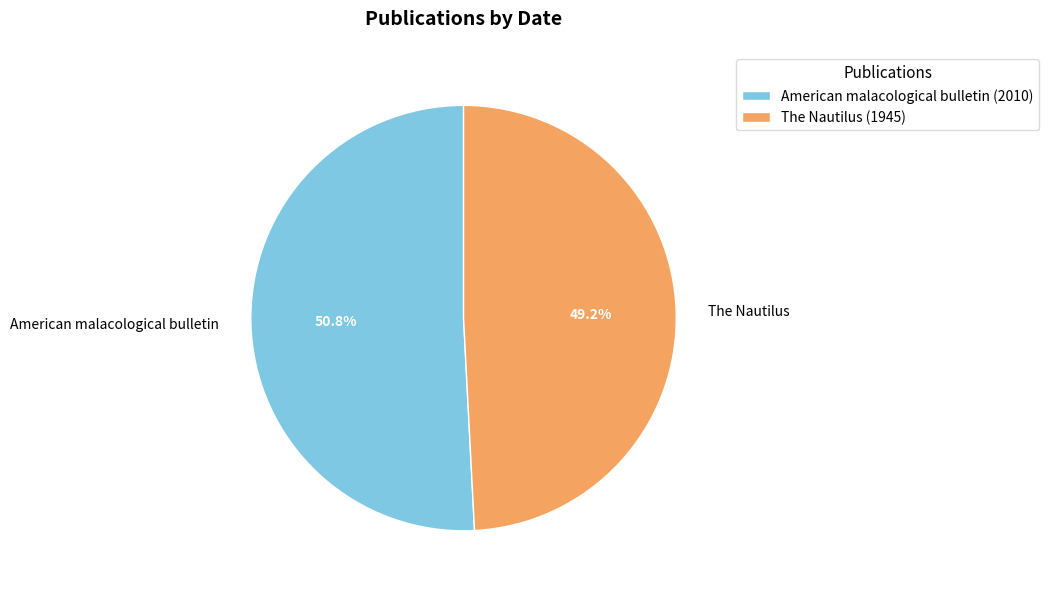

The The Nautilus slice represents 39% of the pie. True or false?

False